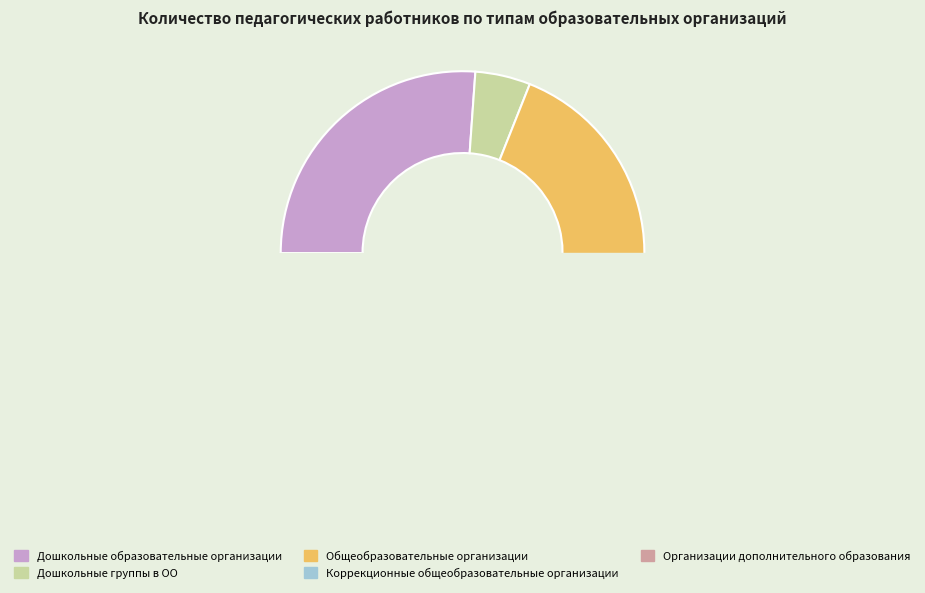

How many segments does this pie chart have?

5